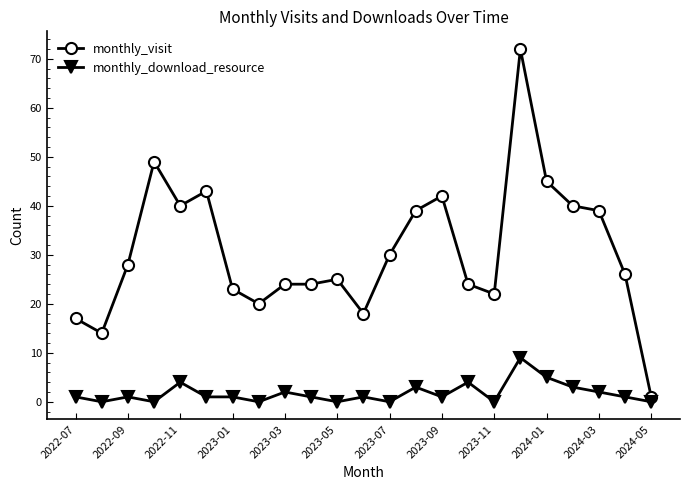

True or false: monthly_download_resource has more than 2 points higher than both neighbors.

True